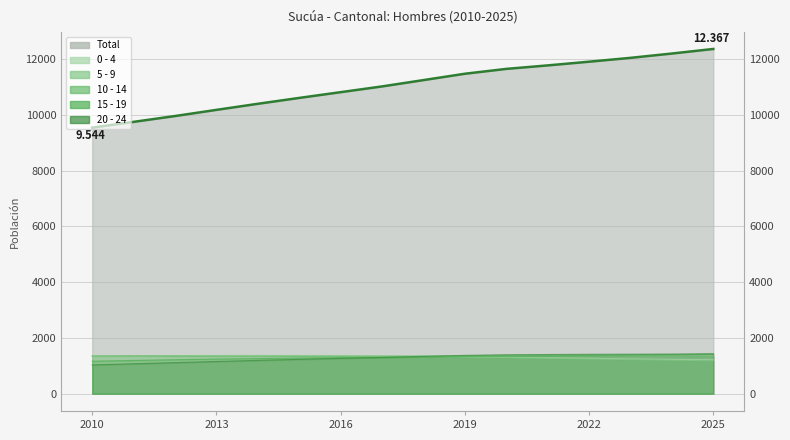

How many lines are shown in the chart?

6